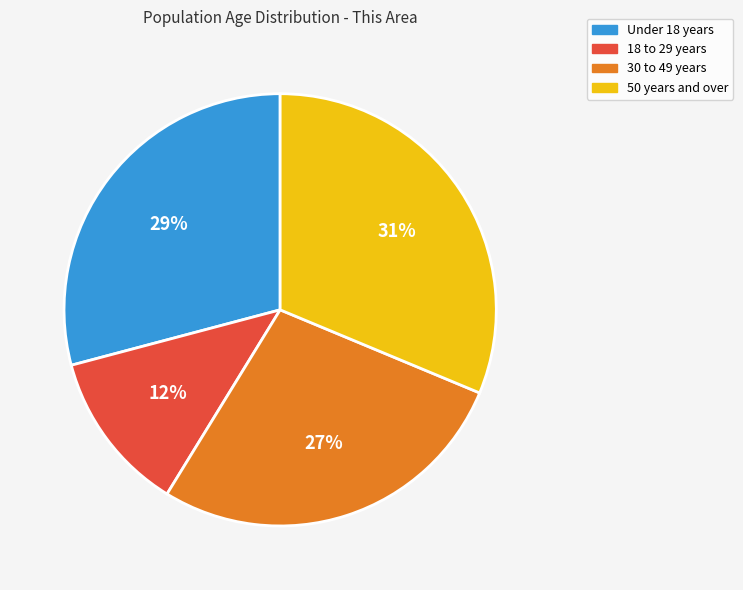

How many segments does this pie chart have?

4